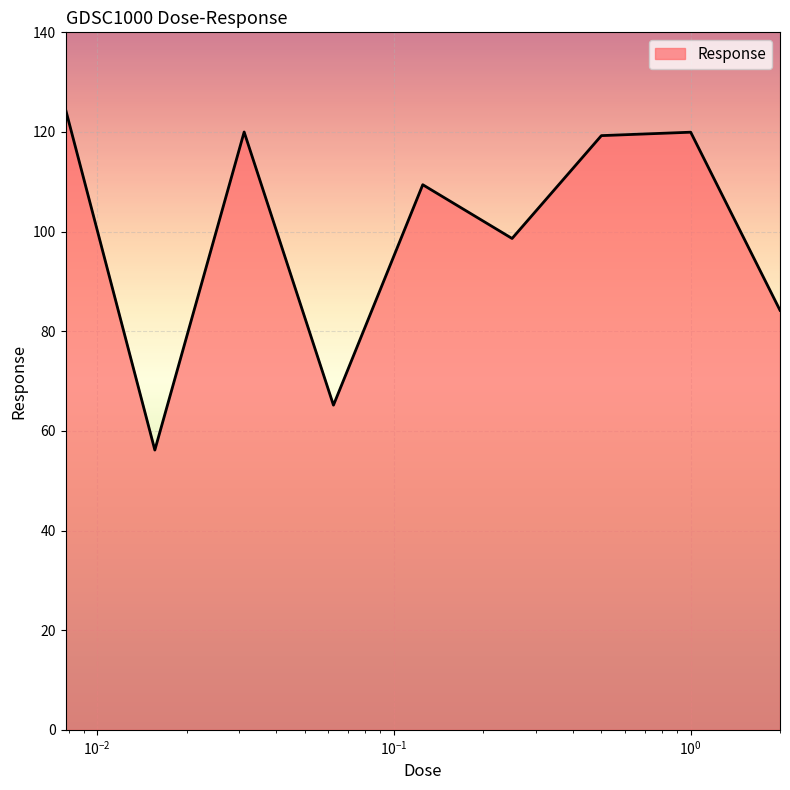

What is the minimum value shown in the chart?

56.2